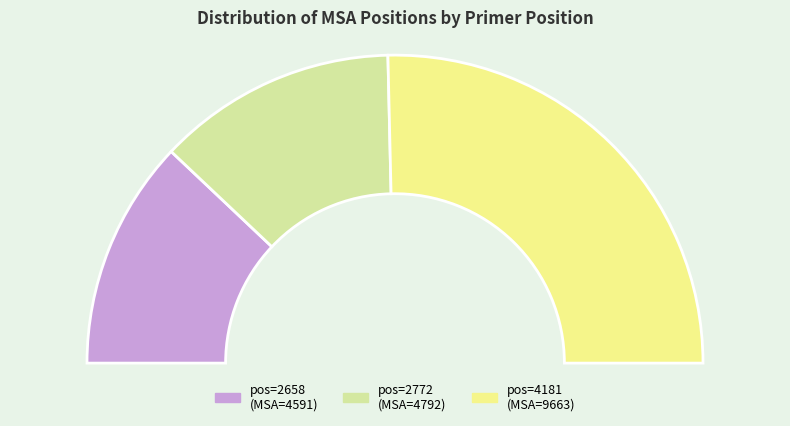

The 4181 slice represents 51% of the pie. True or false?

True